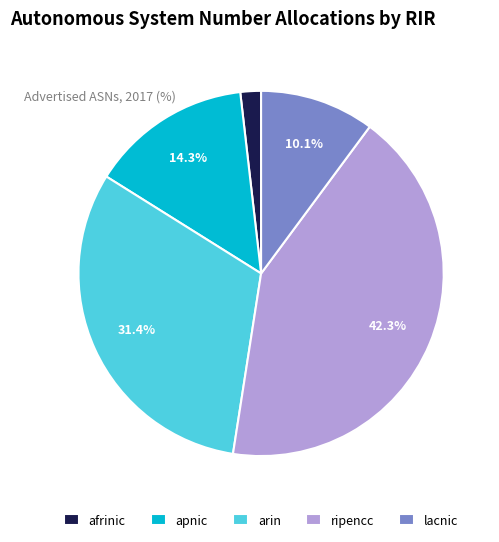

To the nearest percent, what is the difference between the arin and lacnic slice percentages?

21%